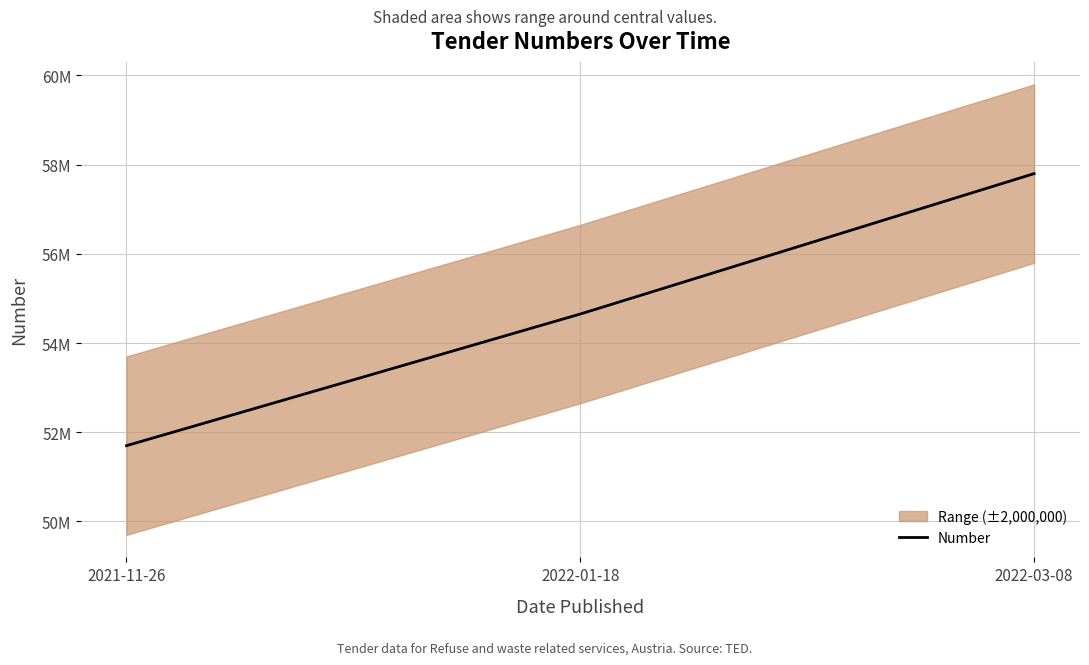

Does the chart display data point markers on the line(s)?

No